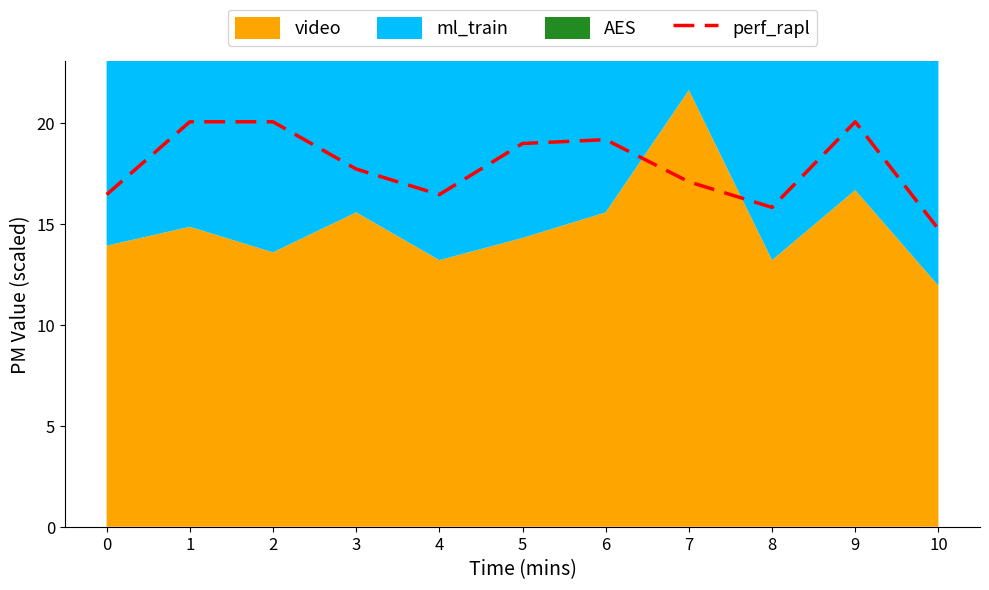

What is the sum of all values?

196.5